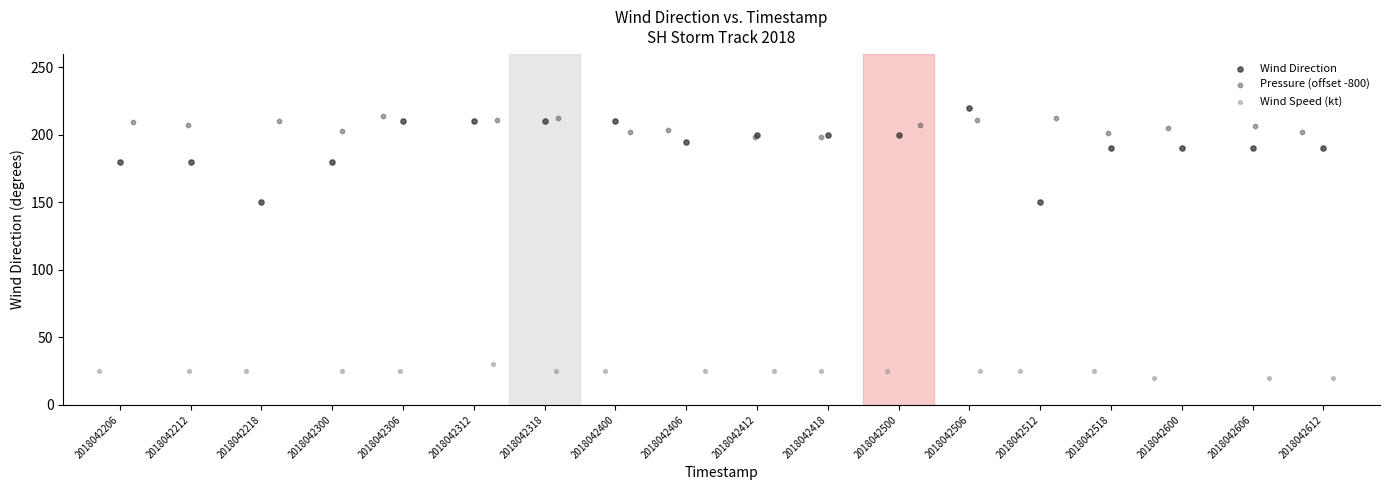

Which series has the largest Y range (max minus min)?

Wind Direction